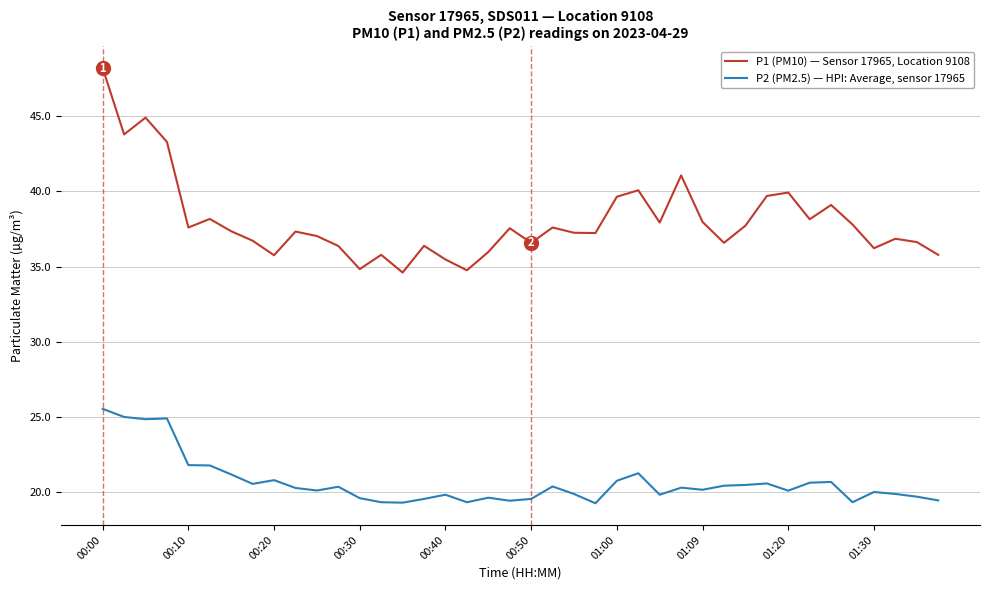

Which series has the largest range (max minus min)?

P1 (PM10) — Sensor 17965, Location 9108